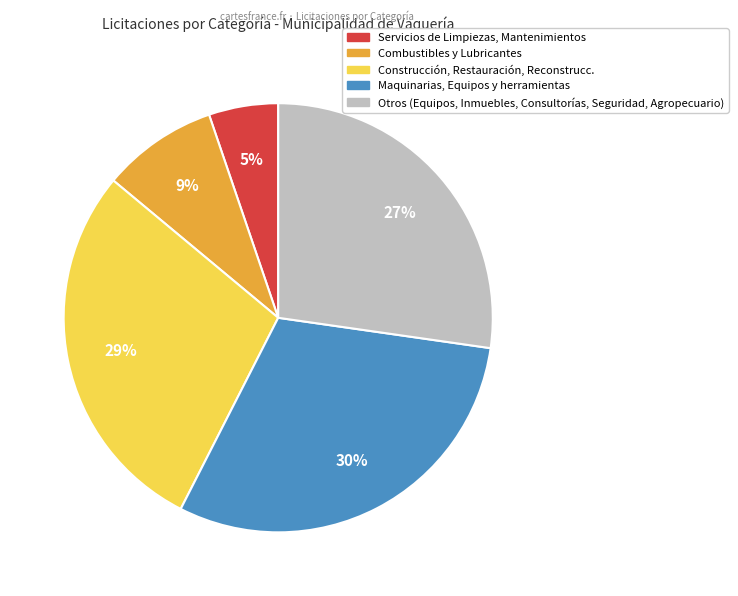

Is there a majority slice in this chart?

No